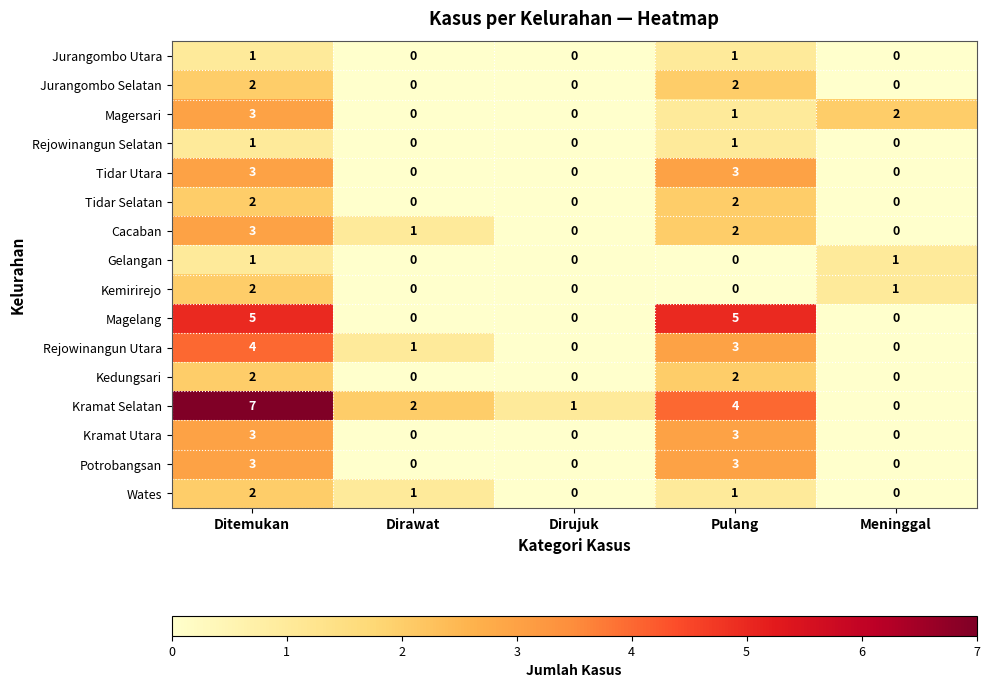

Which series has the widest spread of values?

Kramat Selatan